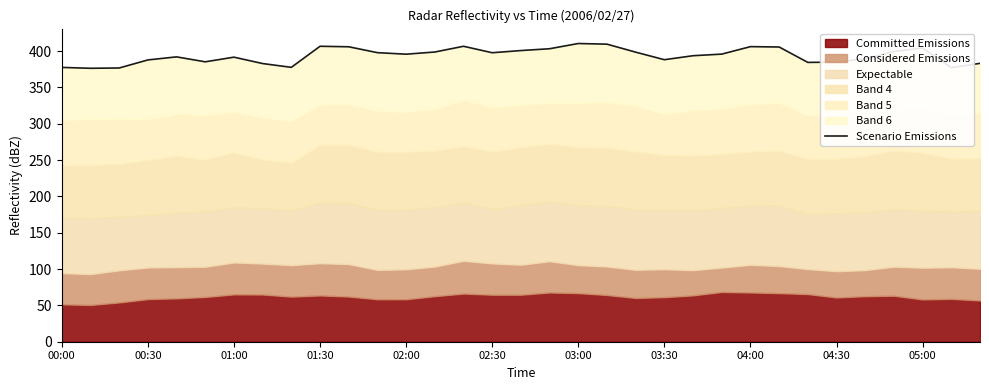

What is the change in value from 02:00 to 24?

+14.1